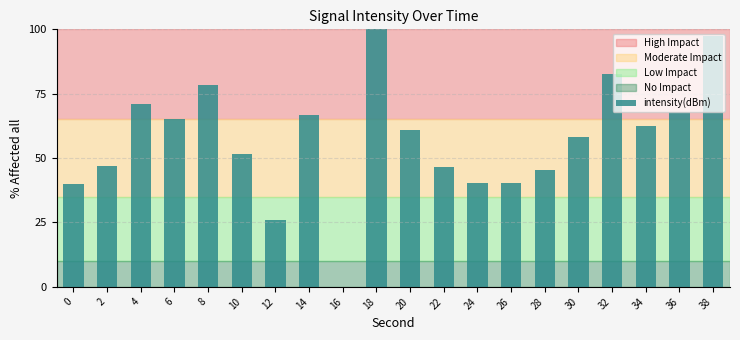

What is the change in value from 4 to 8?

+7.5